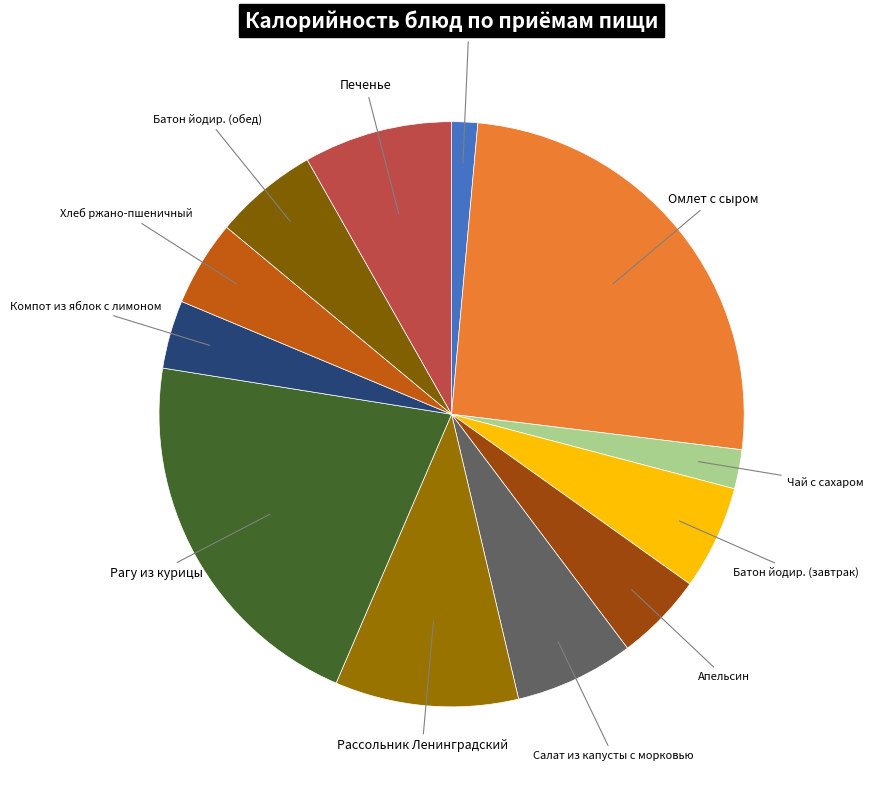

How many segments does this pie chart have?

12